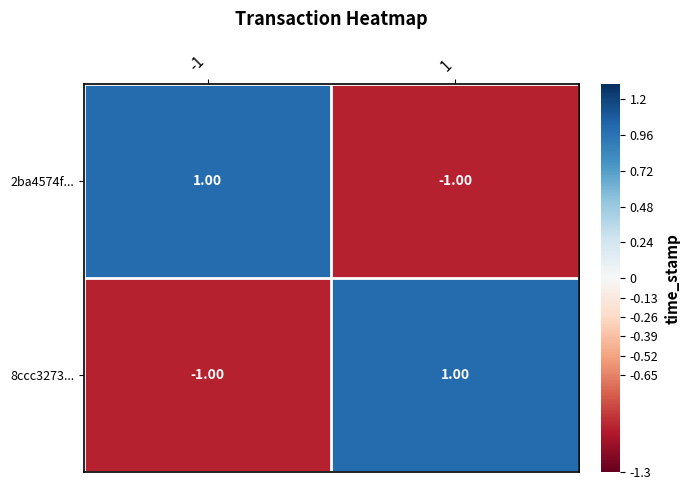

At 1, list the series in order from smallest to largest.

2ba4574f..., 8ccc3273...